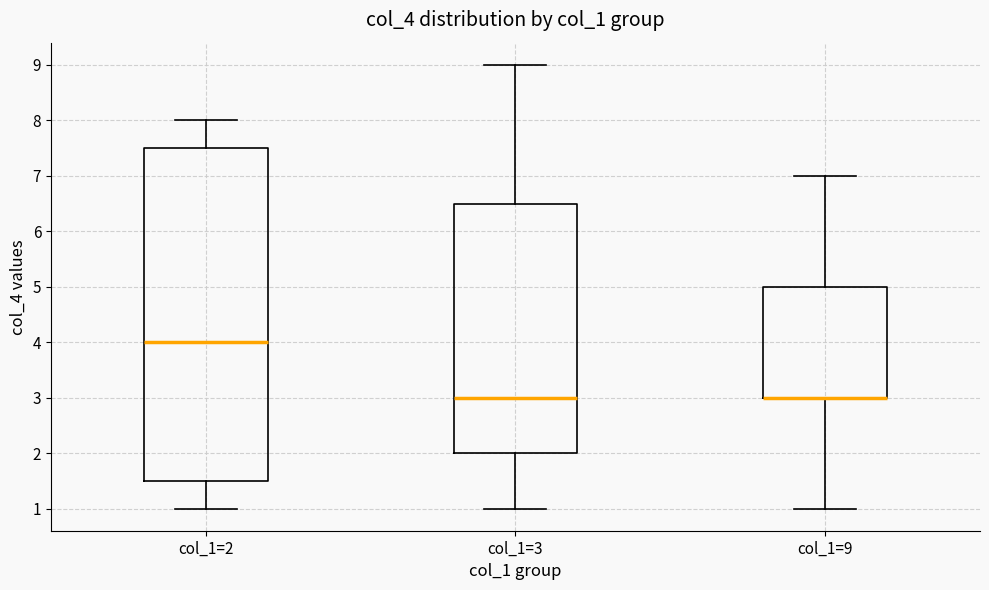

Reading left to right, transcribe this box plot: for each box, give where its median line is, the range the box spans, and where its two whiskers end, as read against the y-axis. The values are not printed on the chart, so give them approximately, as read against the axis.

col_1=2: median 4.0, box 1.5 to 7.5, whiskers 1.0 to 8.0
col_1=3: median 3.0, box 2.0 to 6.5, whiskers 1.0 to 9.0
col_1=9: median 3.0 (drawn on the box's lower edge), box 3.0 to 5.0, whiskers 1.0 to 7.0